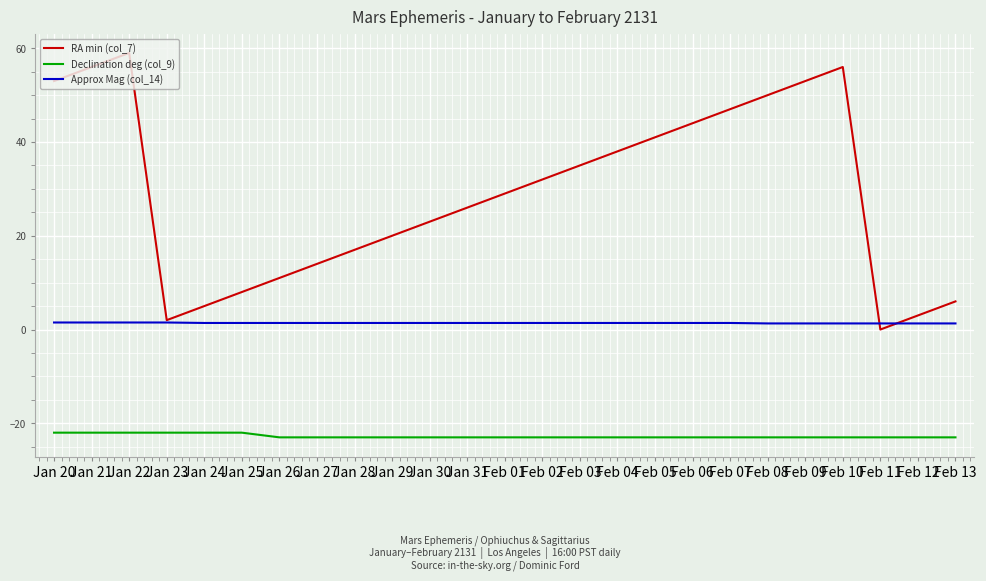

Which series has the largest total across all categories?

RA min (col_7)